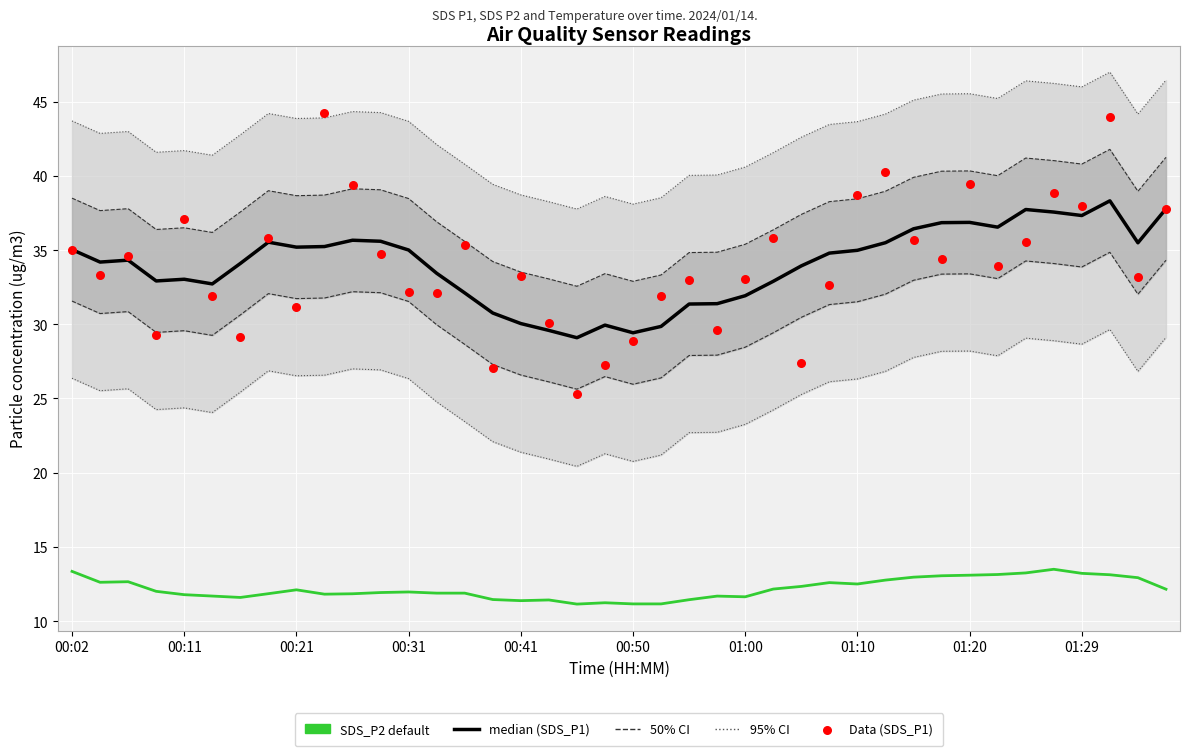

At which category is the sum across all series the highest?

37